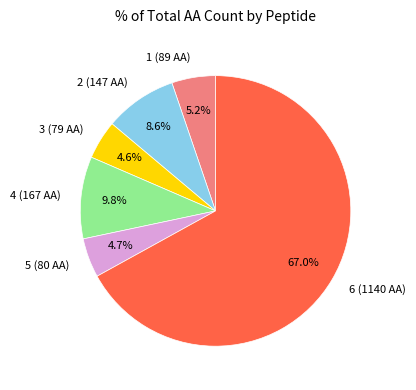

To the nearest percent, what portion does 5 (80 AA) represent?

5%